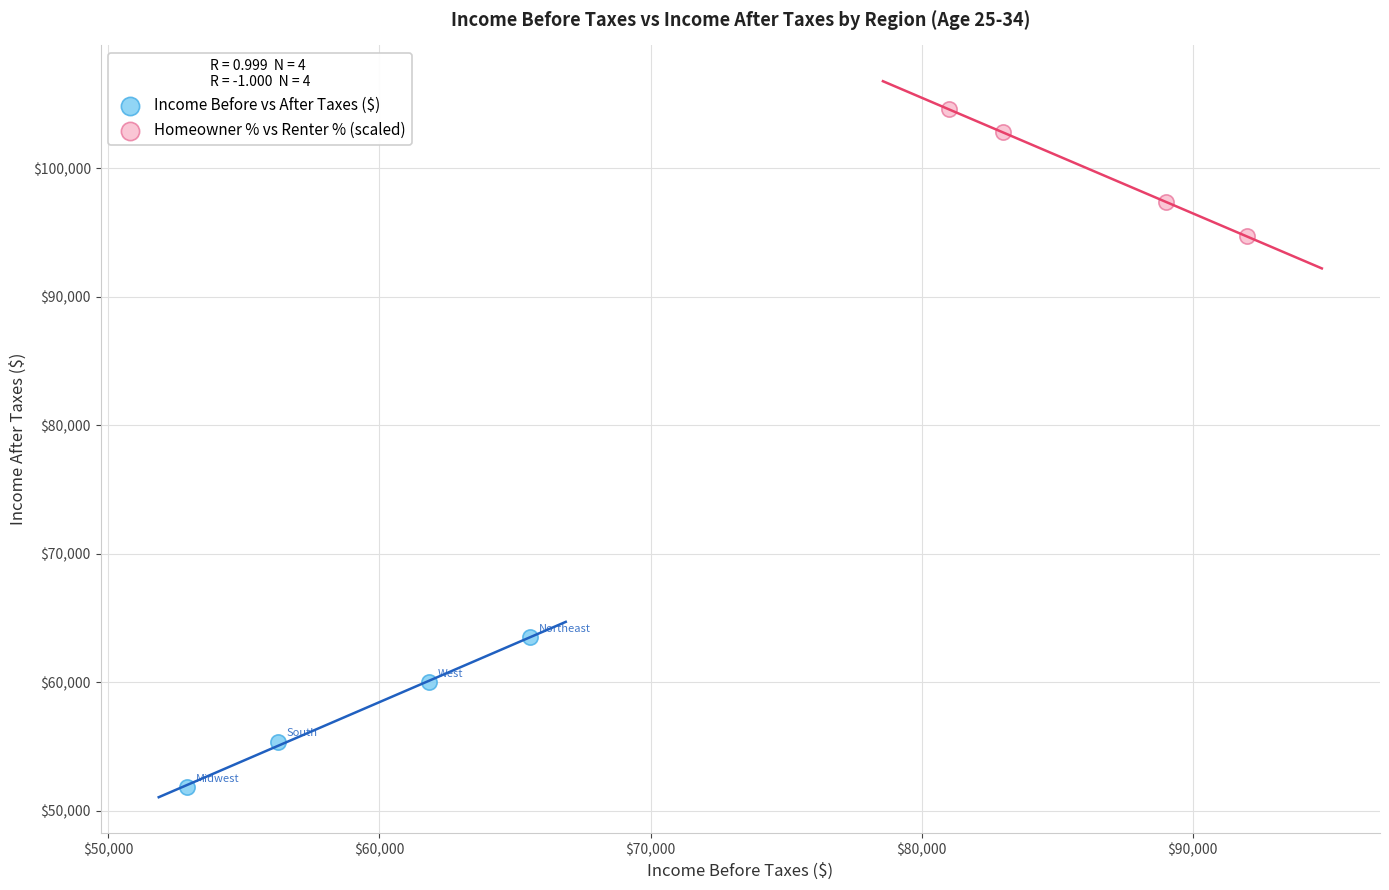

Which series contains the highest Y value?

Homeowner % vs Renter % (scaled)